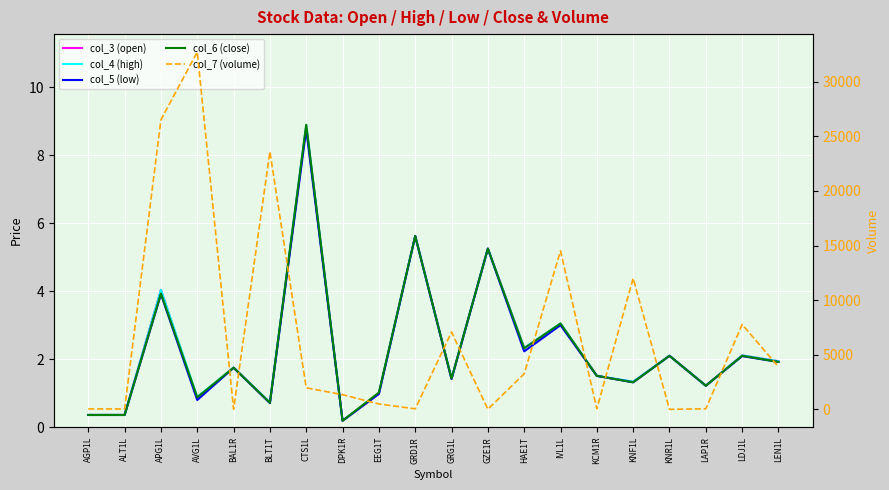

Which label corresponds to the largest value in the chart?

AVG1L